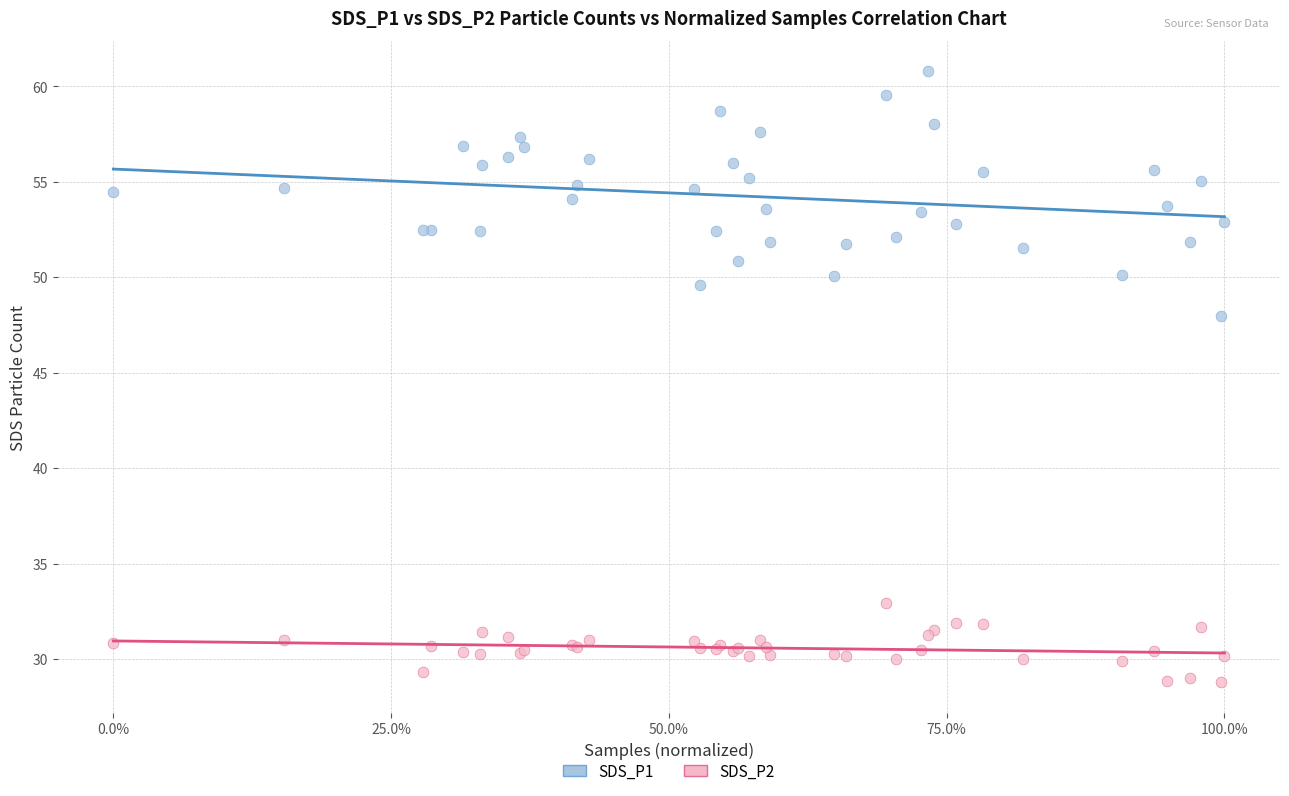

Across all series, what Y value is closest to 44?

48.0